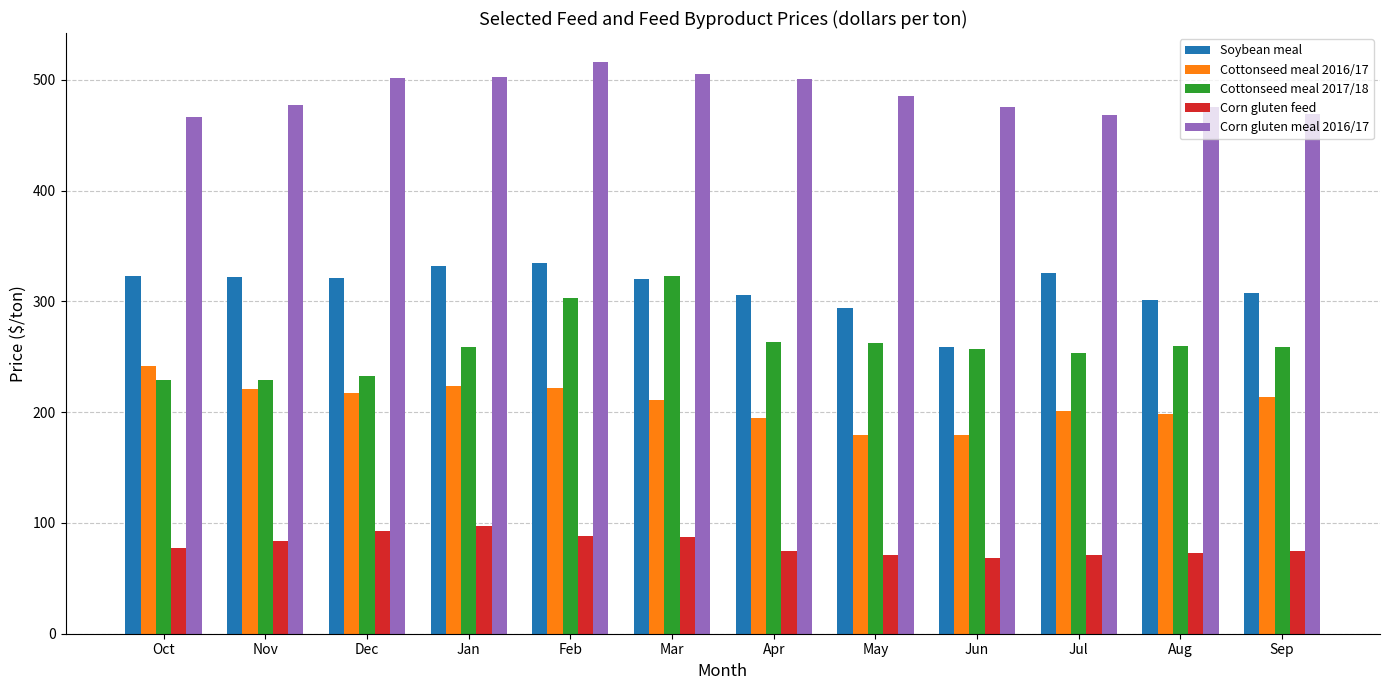

What is the maximum value shown in the chart?

516.5